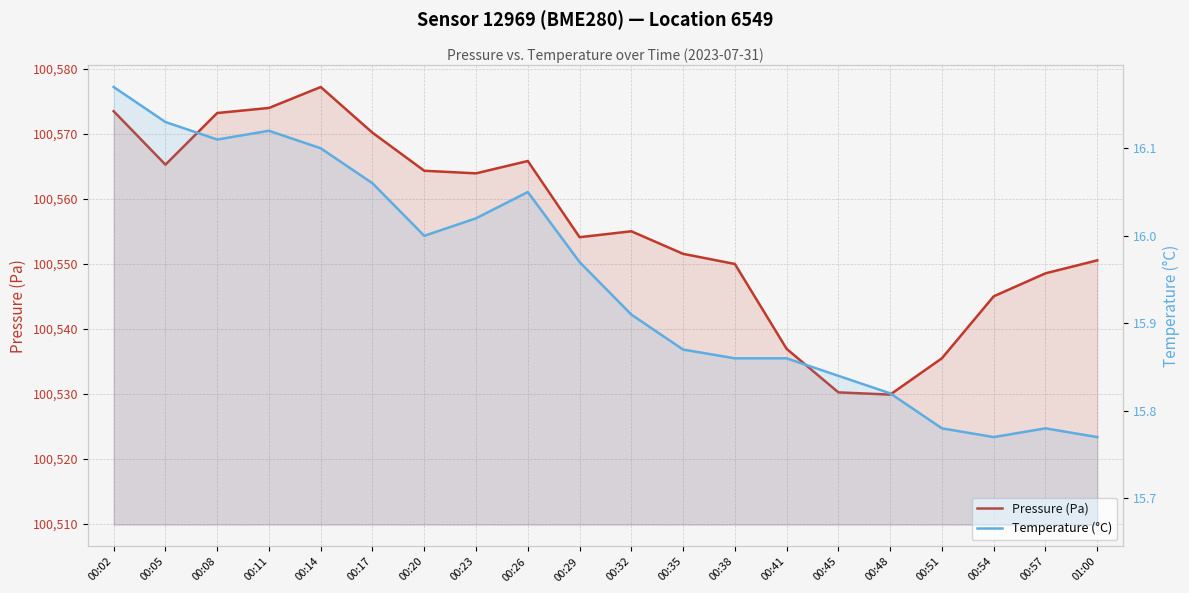

Reading left to right, transcribe all the data shown in this chart.

Pressure (Pa): 00:02=100573.5	00:05=100565.2	00:08=100573.2	00:11=100574.0	00:14=100577.2	00:17=100570.2	00:20=100564.3	00:23=100563.9	00:26=100565.8	00:29=100554.1	00:32=100555.0	00:35=100551.5	00:38=100550.0	00:41=100536.9	00:45=100530.2	00:48=100529.9	00:51=100535.5	00:54=100545.0	00:57=100548.5	01:00=100550.5
Temperature (°C): 00:02=16.2	00:05=16.1	00:08=16.1	00:11=16.1	00:14=16.1	00:17=16.1	00:20=16.0	00:23=16.0	00:26=16.1	00:29=16.0	00:32=15.9	00:35=15.9	00:38=15.9	00:41=15.9	00:45=15.8	00:48=15.8	00:51=15.8	00:54=15.8	00:57=15.8	01:00=15.8